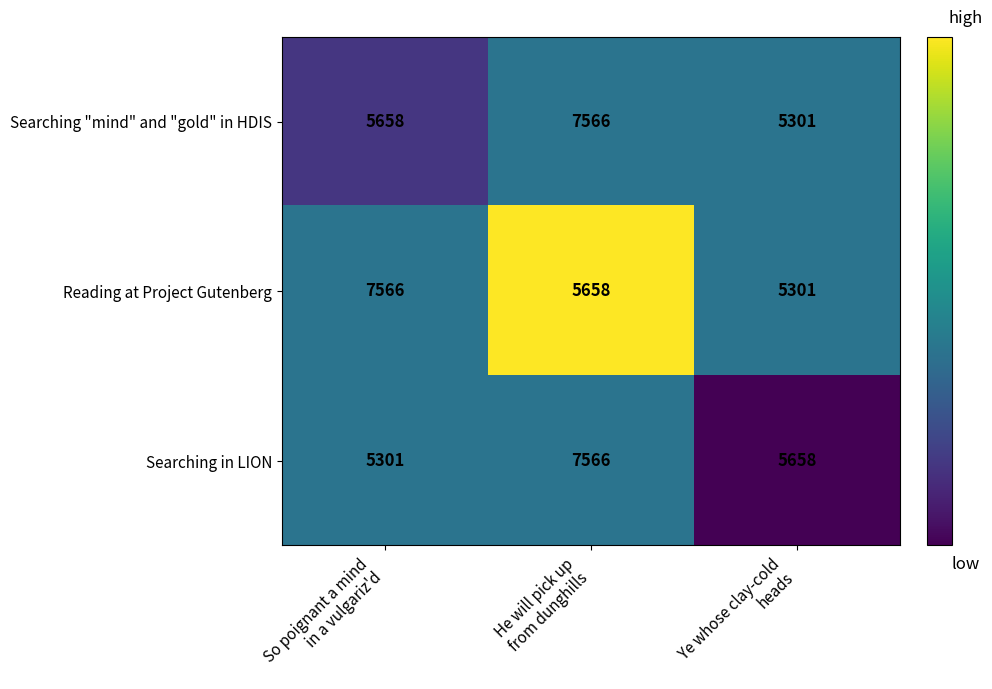

What is the average value of the Searching "mind" and "gold" in HDIS series?

6175